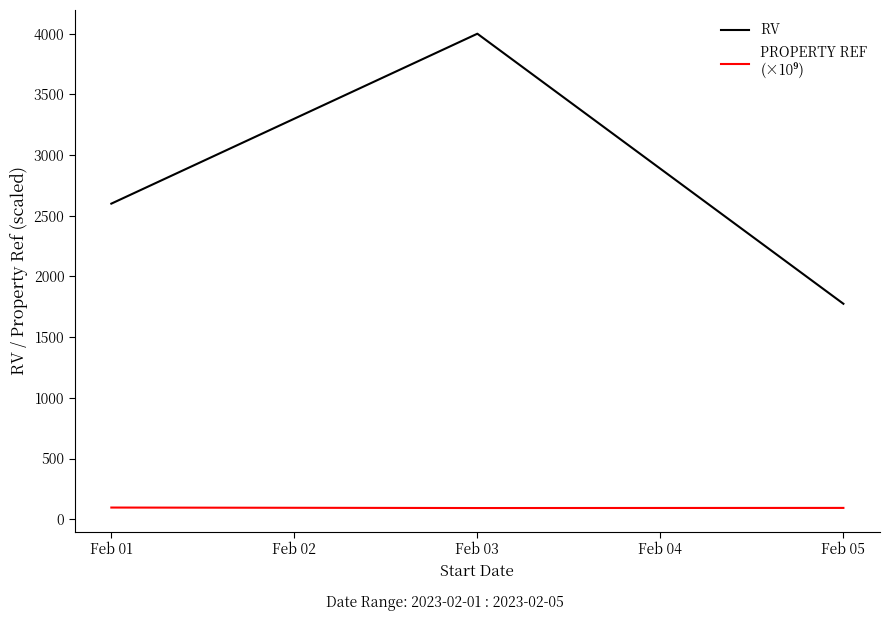

What is the total value across all series at Feb 03?

4092.0